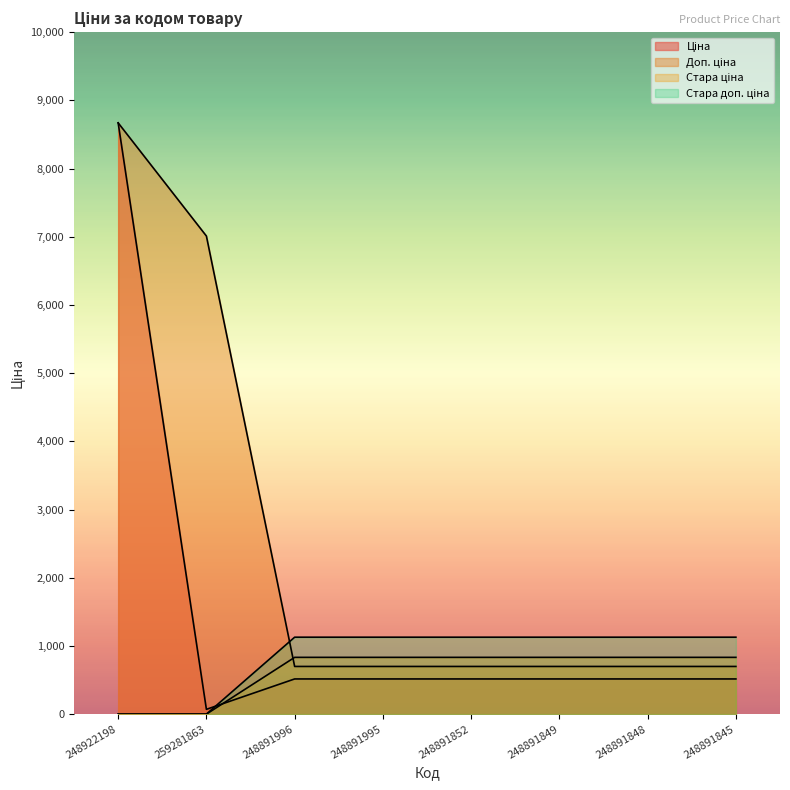

What is the sum of all Стара доп. ціна values?

6767.9